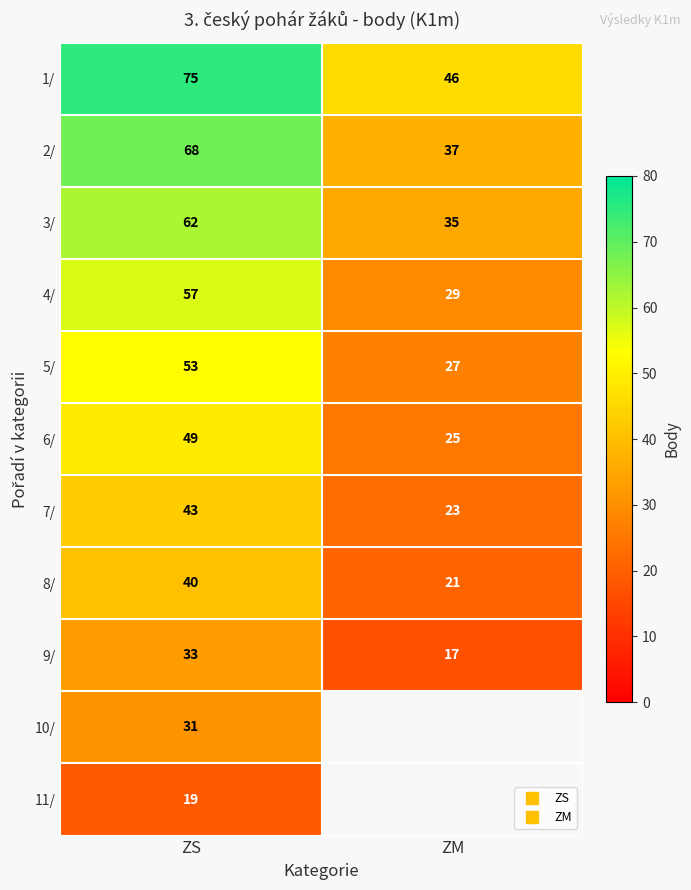

Which category has the lowest value across all series?

ZM